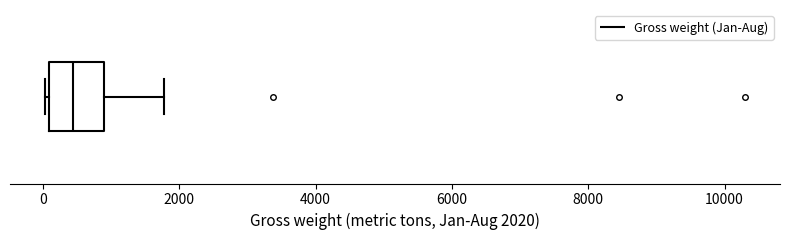

Read this box plot against the x-axis: the position of the median line, the range covered by the box, and the ends of both whiskers. The values are not printed on the chart, so give them approximately, as read against the axis.

median 400, box 0 to 800, whiskers 0 (just left of the box's left edge) to 1800